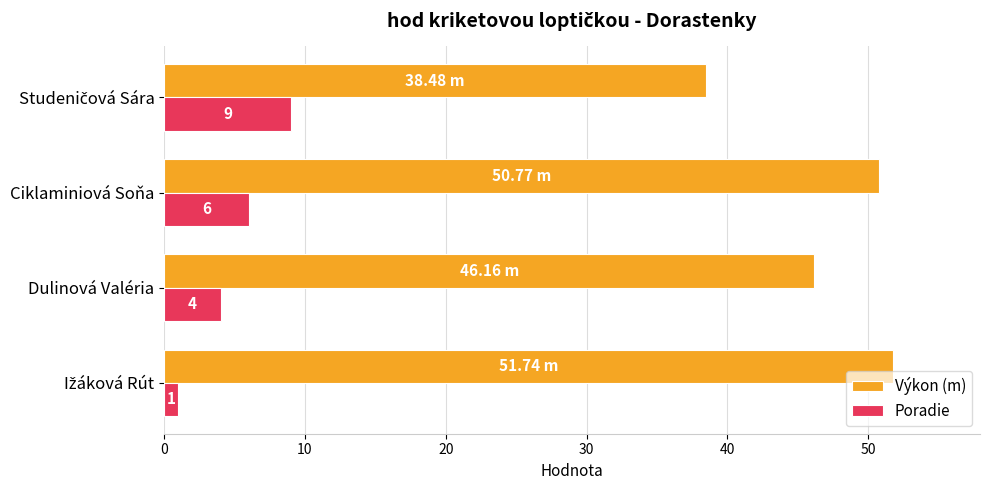

What is the sum of all Výkon (m) values?

187.2